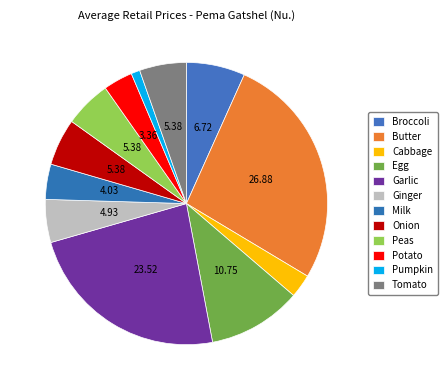

How many segments does this pie chart have?

12